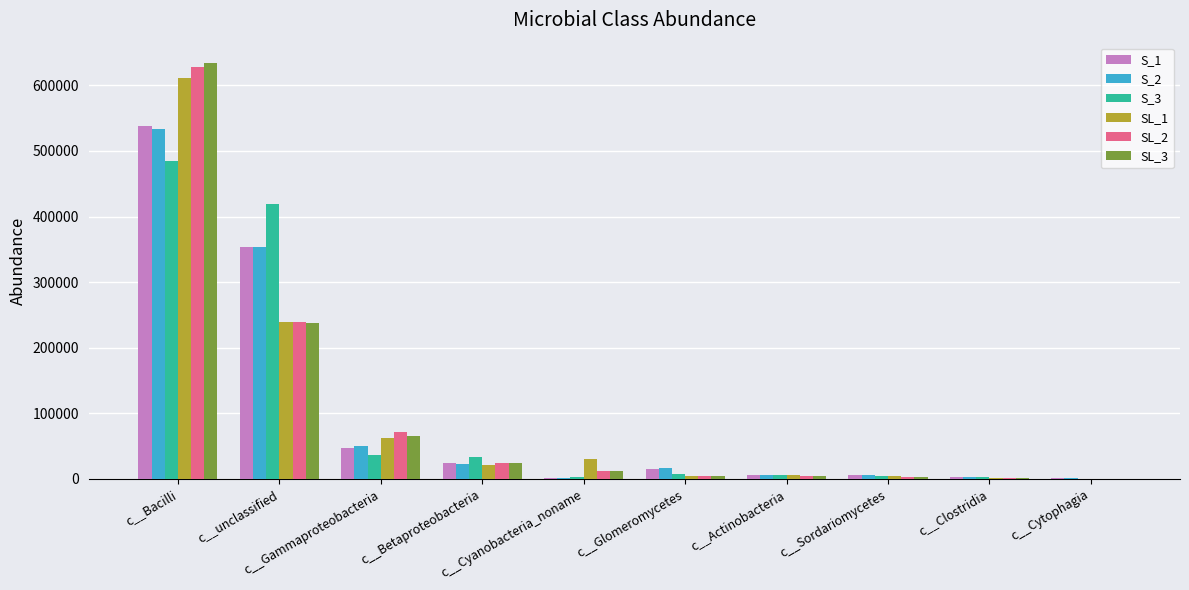

Where does the SL_2 series first go above 12665?

c__Bacilli